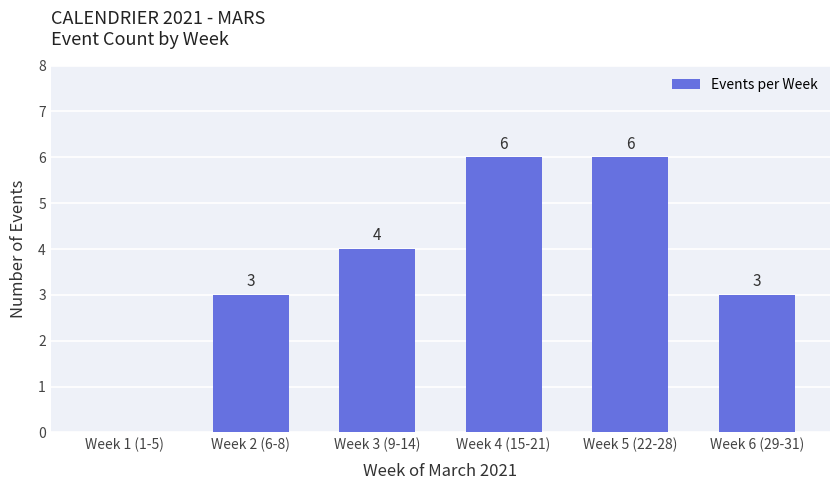

Reading left to right, transcribe all the data shown in this chart.

0	3	4	6	6	3